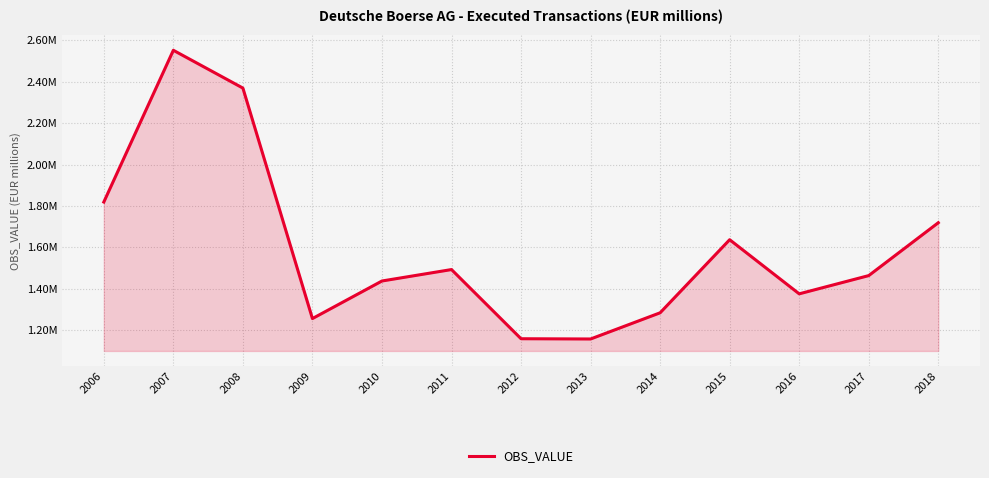

Reading left to right, transcribe all the data shown in this chart.

1818767.1	2552312.2	2369618.8	1255510.8	1437107.0	1492410.0	1158019.0	1156800.0	1283406.0	1636698.0	1375049.0	1463230.0	1718805.0